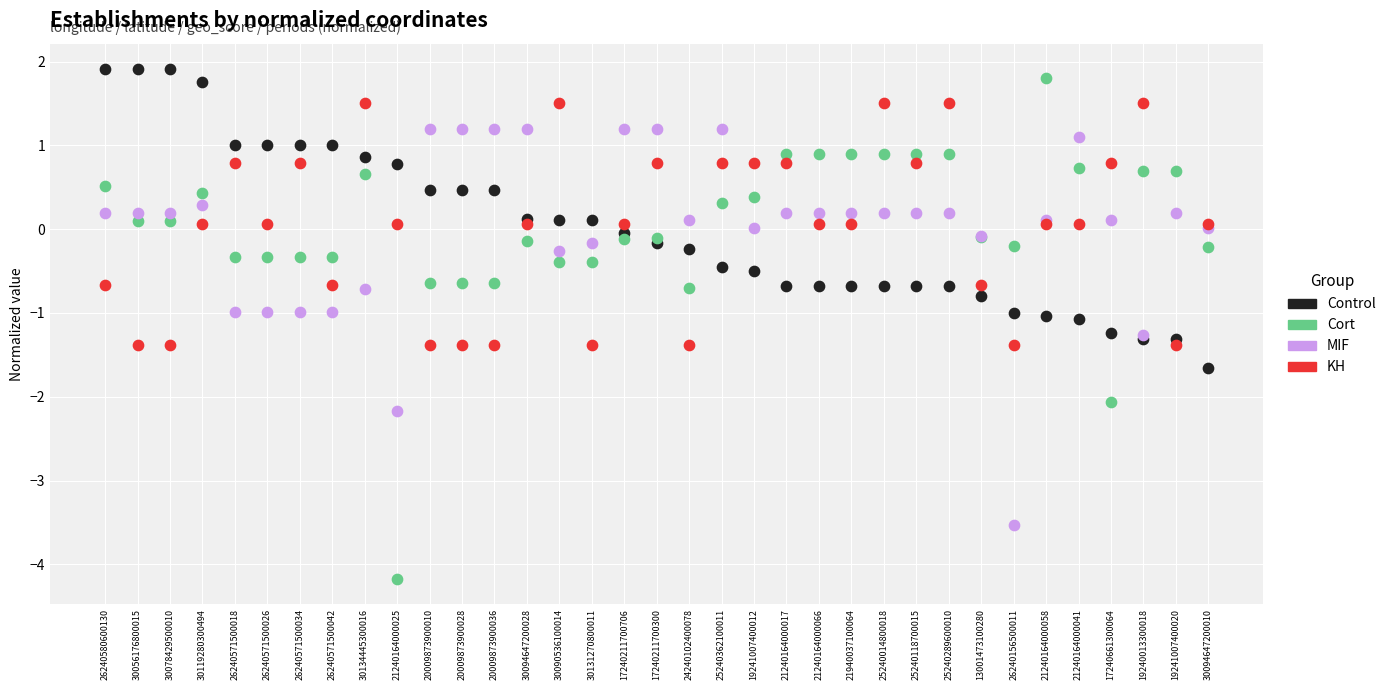

What are all the series names shown in the legend?

Control, Cort, MIF, KH